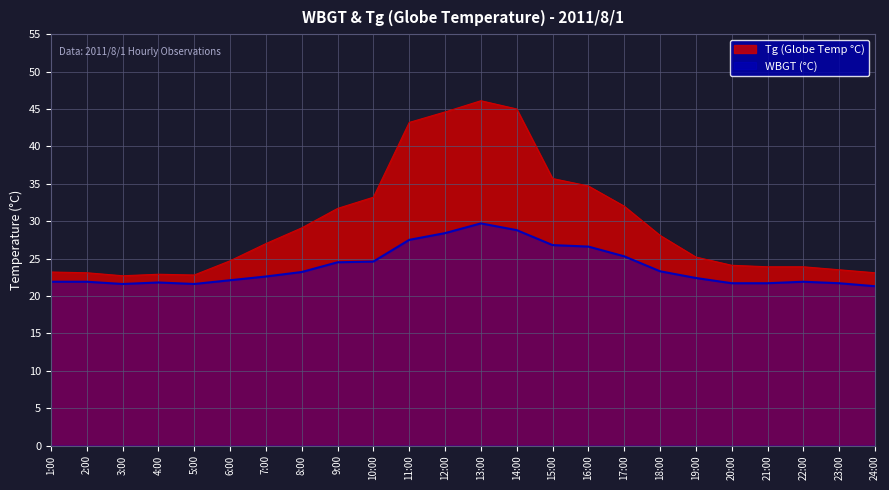

At which label does Tg reach its minimum?

3:00